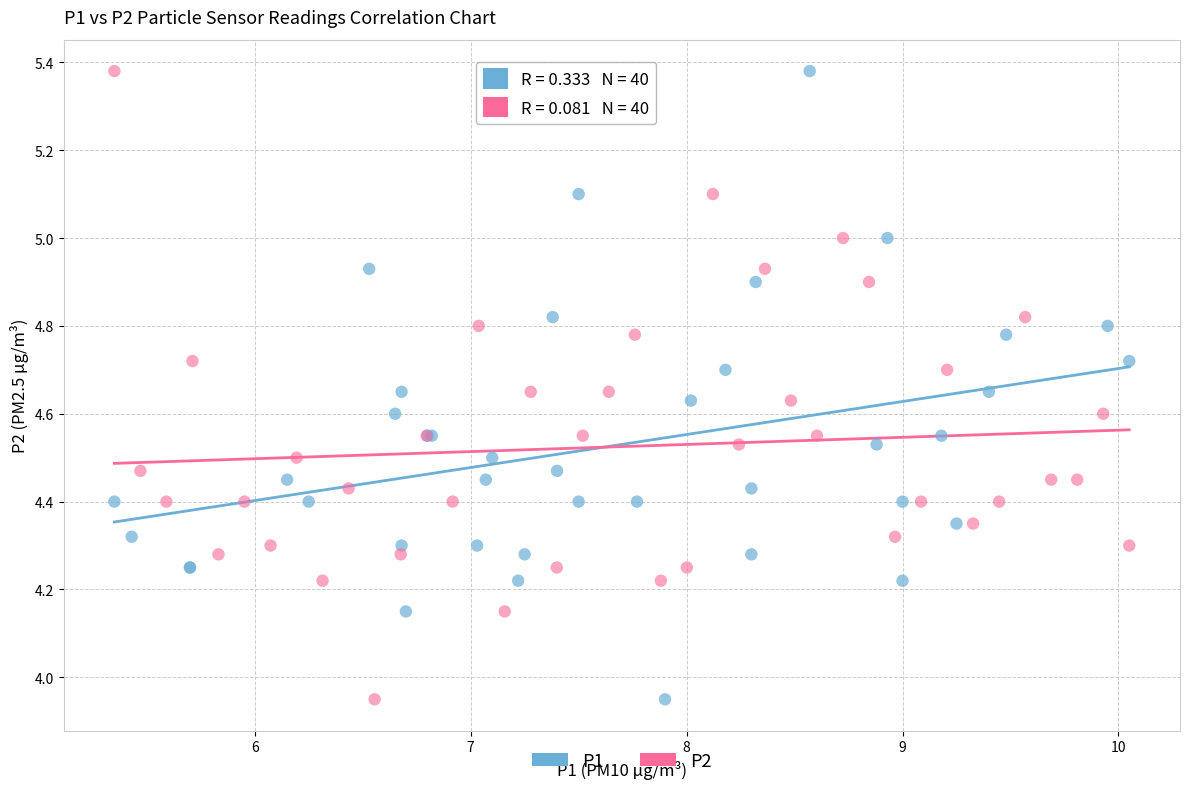

What are all the series names shown in the legend?

P1, P2